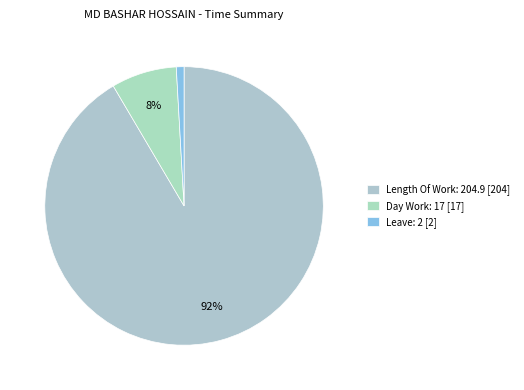

Which category has the biggest portion of the pie?

Length Of Work: 204.9 [204]